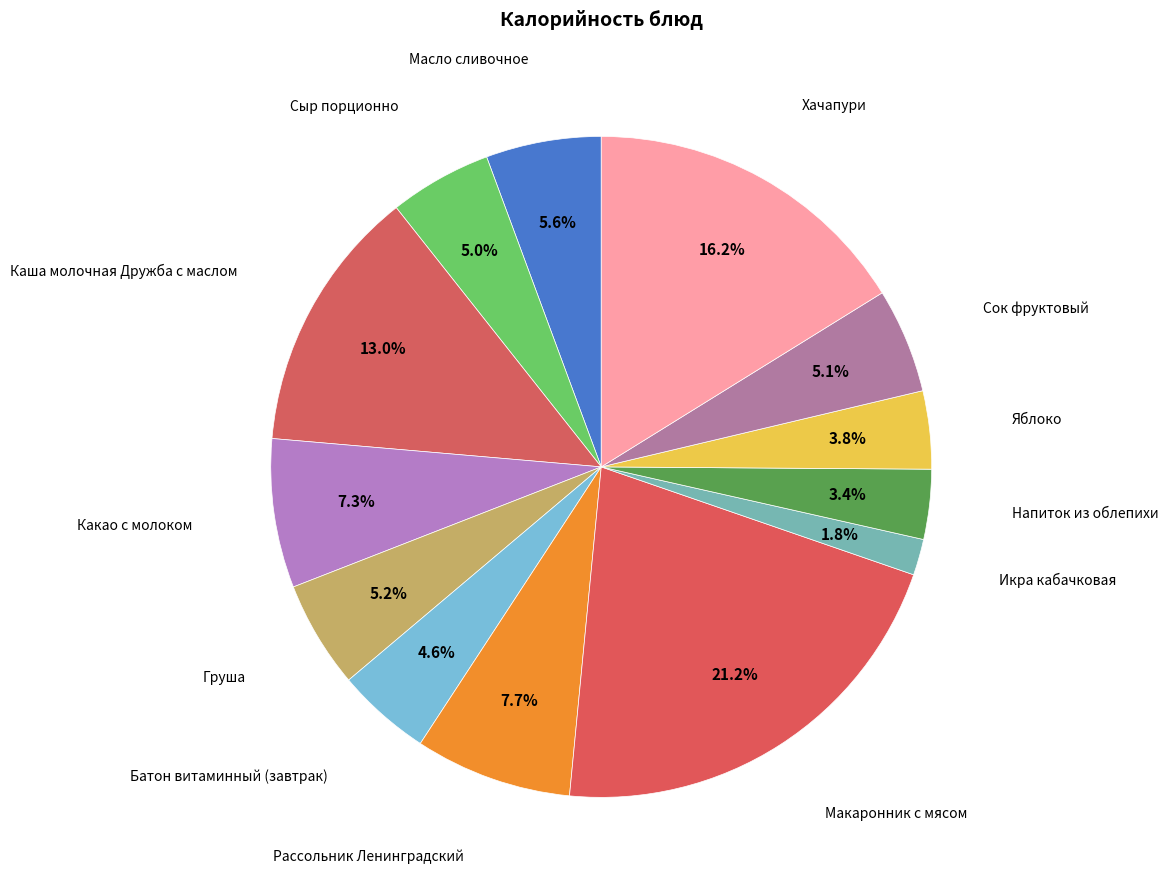

How many segments does this pie chart have?

13